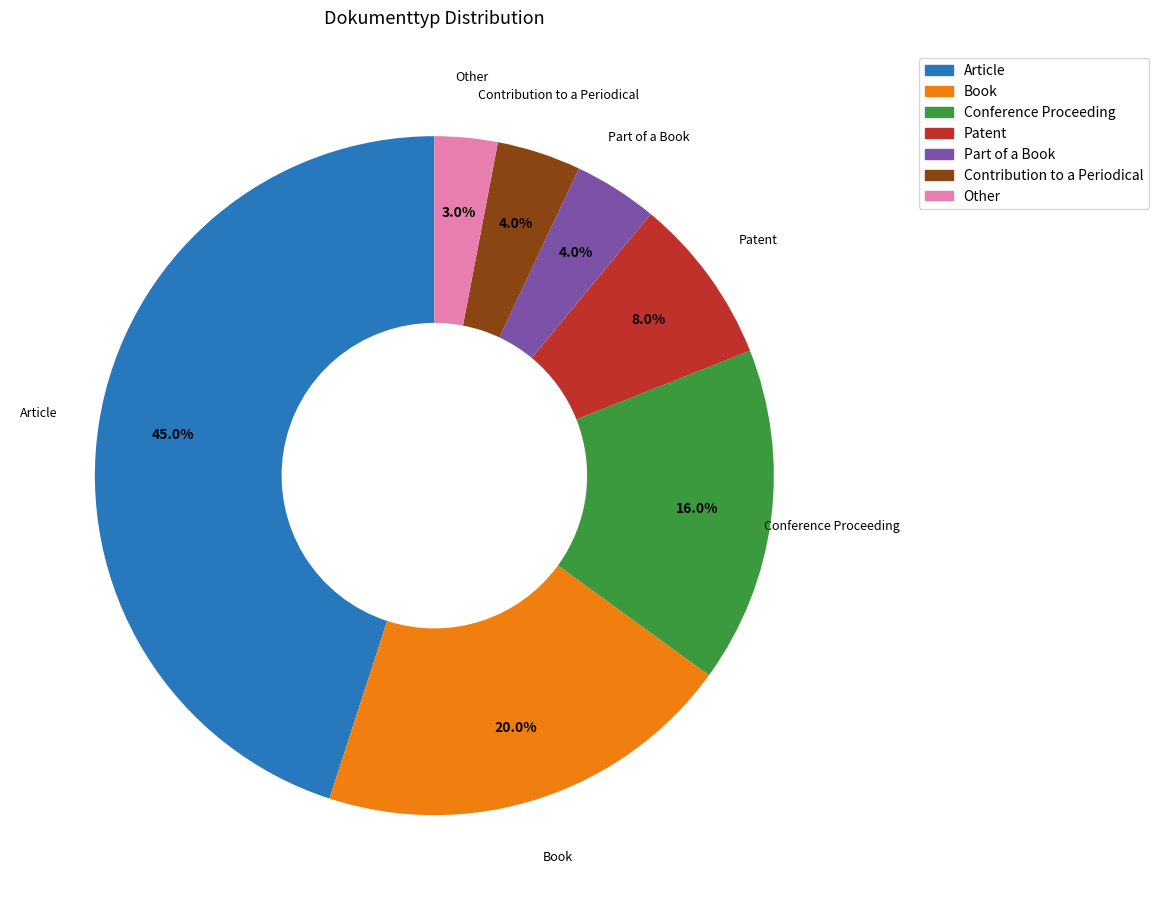

What is the largest slice in the pie chart?

Article